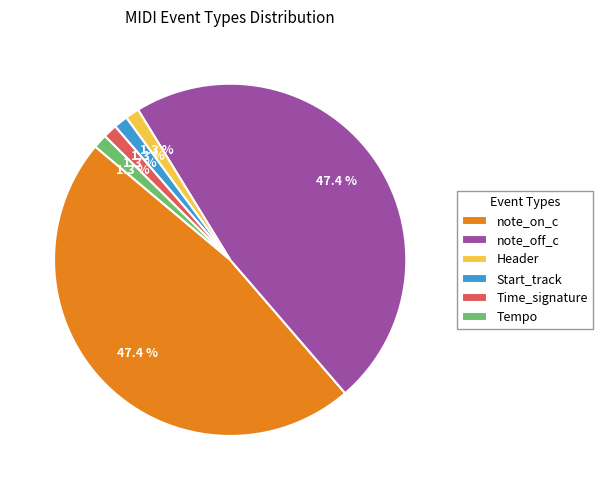

Is there a majority slice in this chart?

No